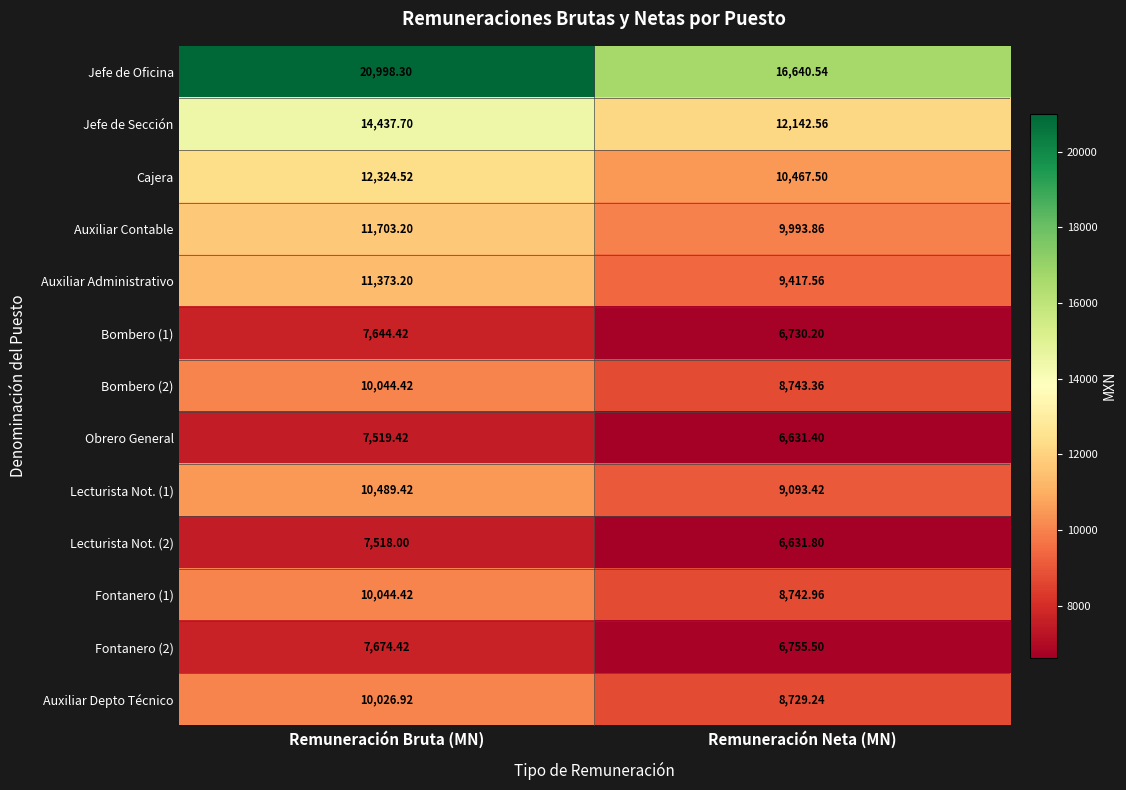

At which category is the sum across all series the highest?

Remuneración Bruta (MN)